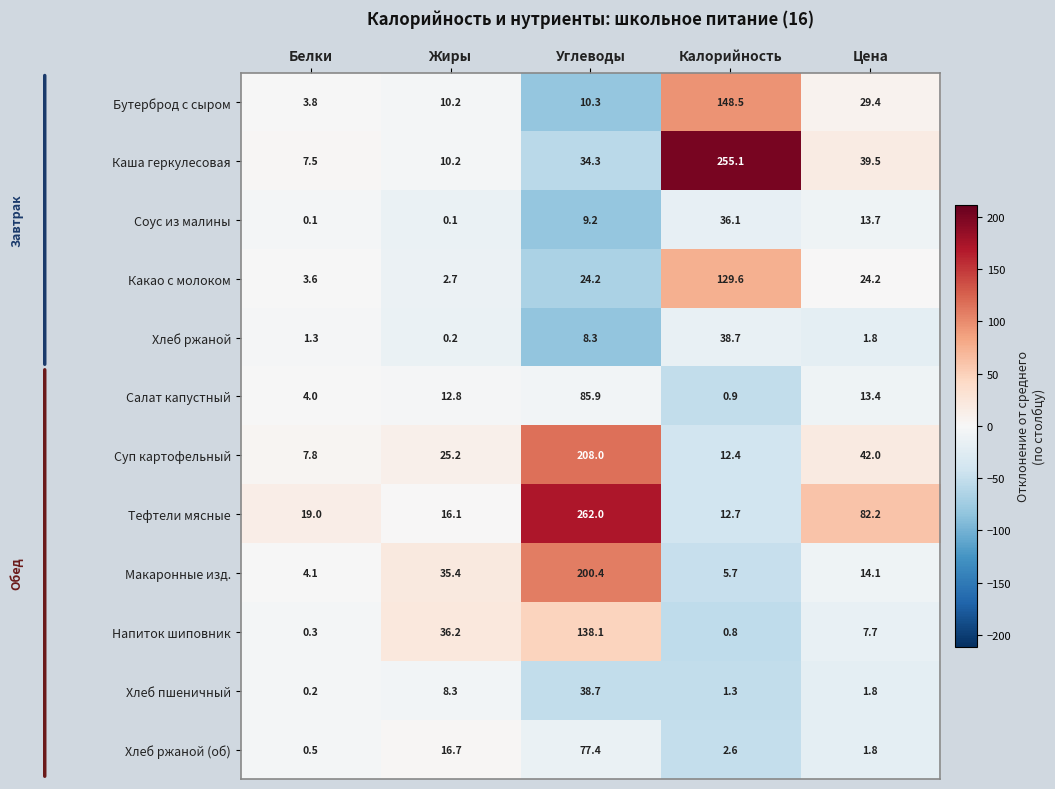

The value of Какао с молоком at Белки is 5.1. True or false?

False